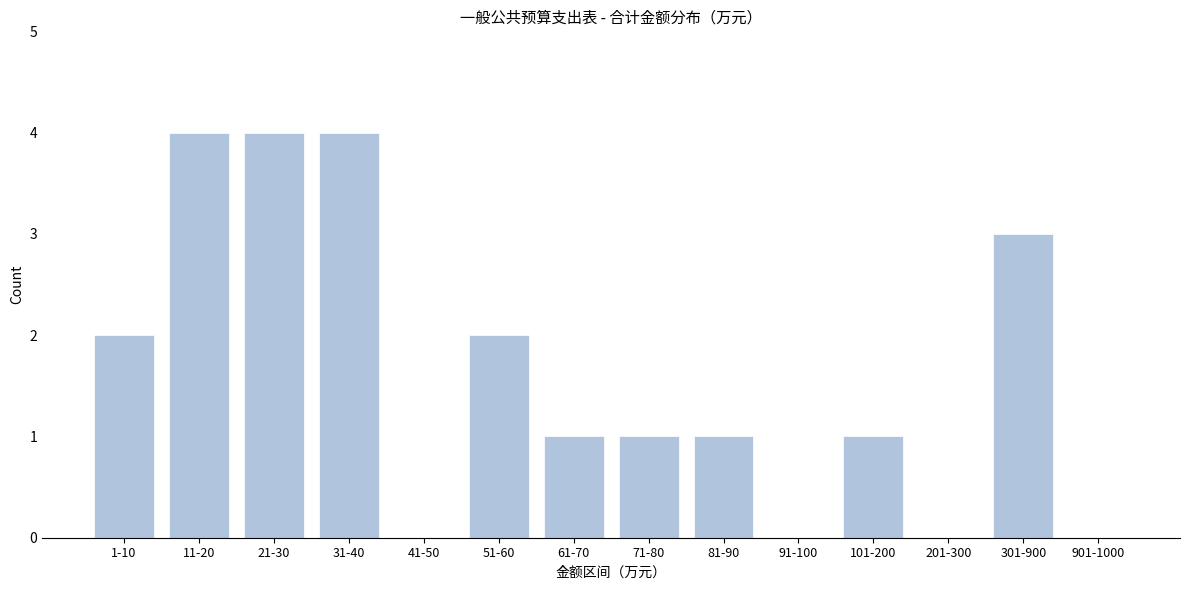

Reading left to right, list all the values displayed in this chart.

1-10=2	11-20=4	21-30=4	31-40=4	41-50=0	51-60=2	61-70=1	71-80=1	81-90=1	91-100=0	101-200=1	201-300=0	301-900=3	901-1000=0